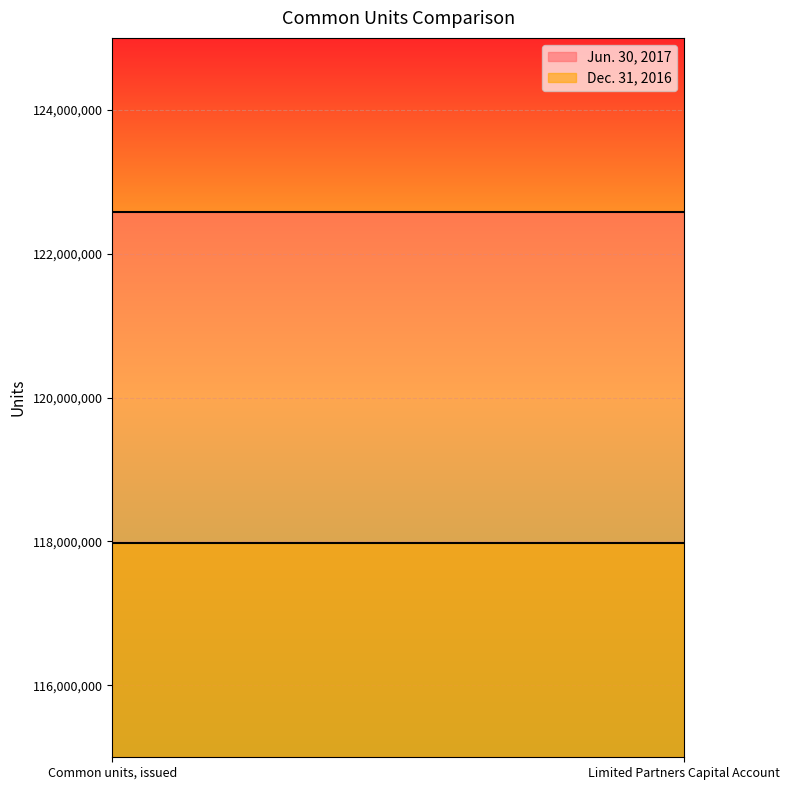

Which series has the largest total across all categories?

Jun. 30, 2017